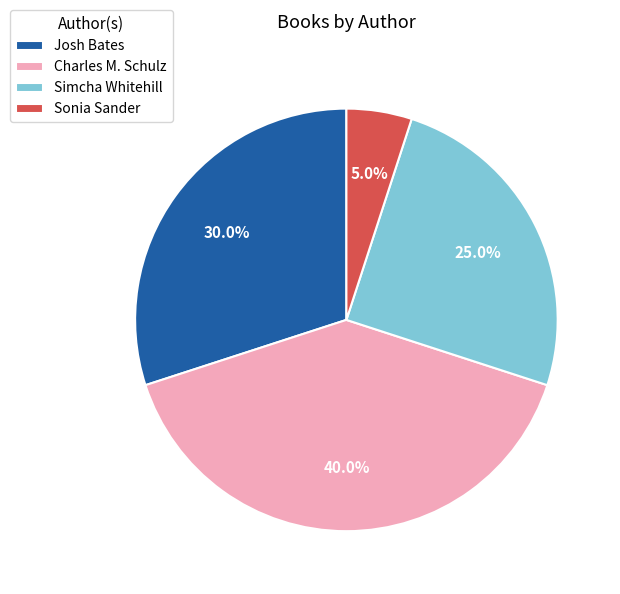

What is the ratio of the value at Simcha Whitehill to the value at Josh Bates?

0.8